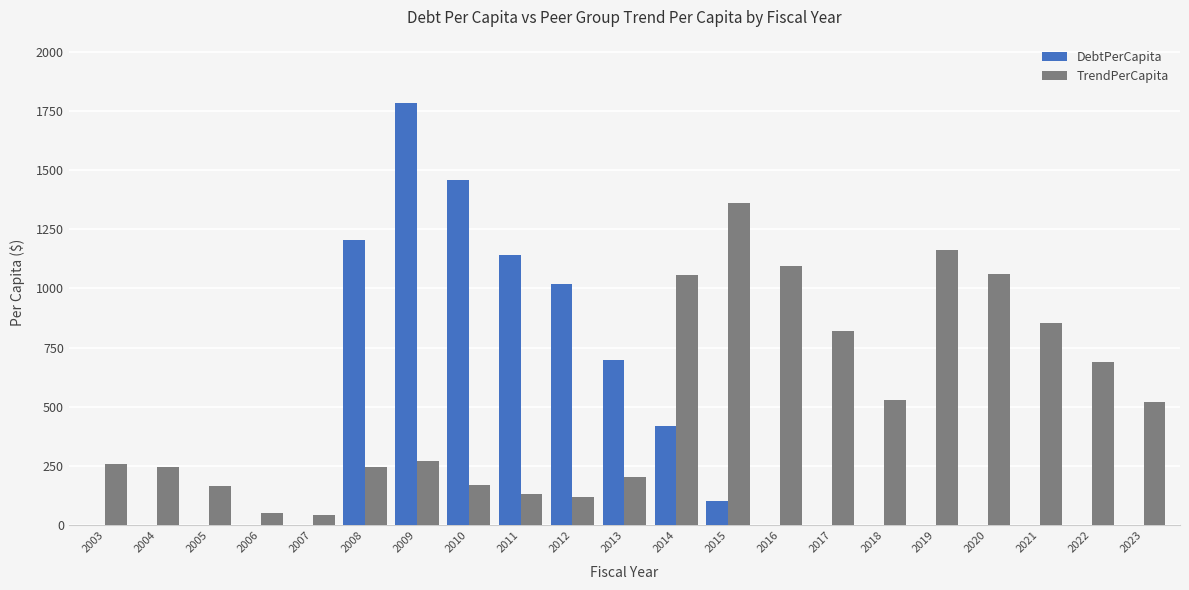

At which category does the chart reach its peak across all series?

2009